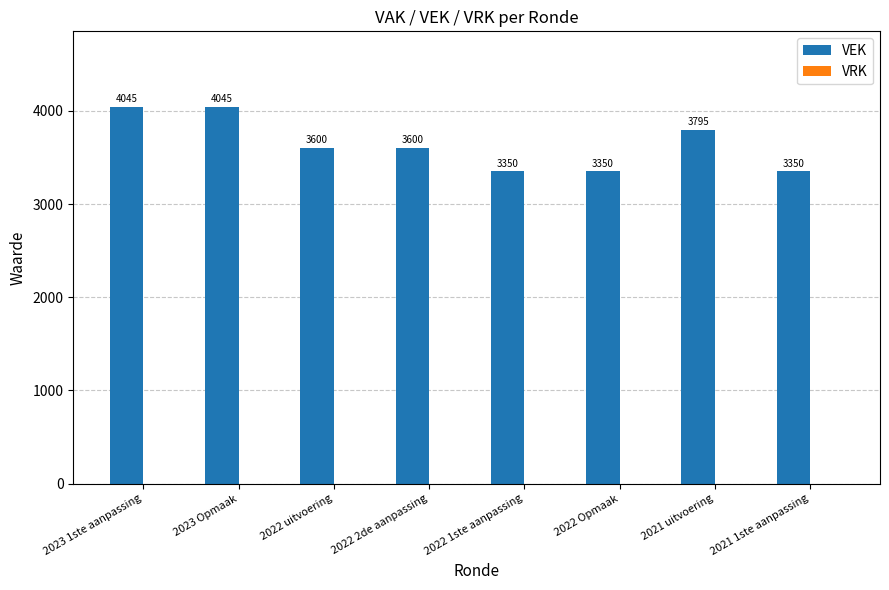

Does the chart contain any negative values?

No